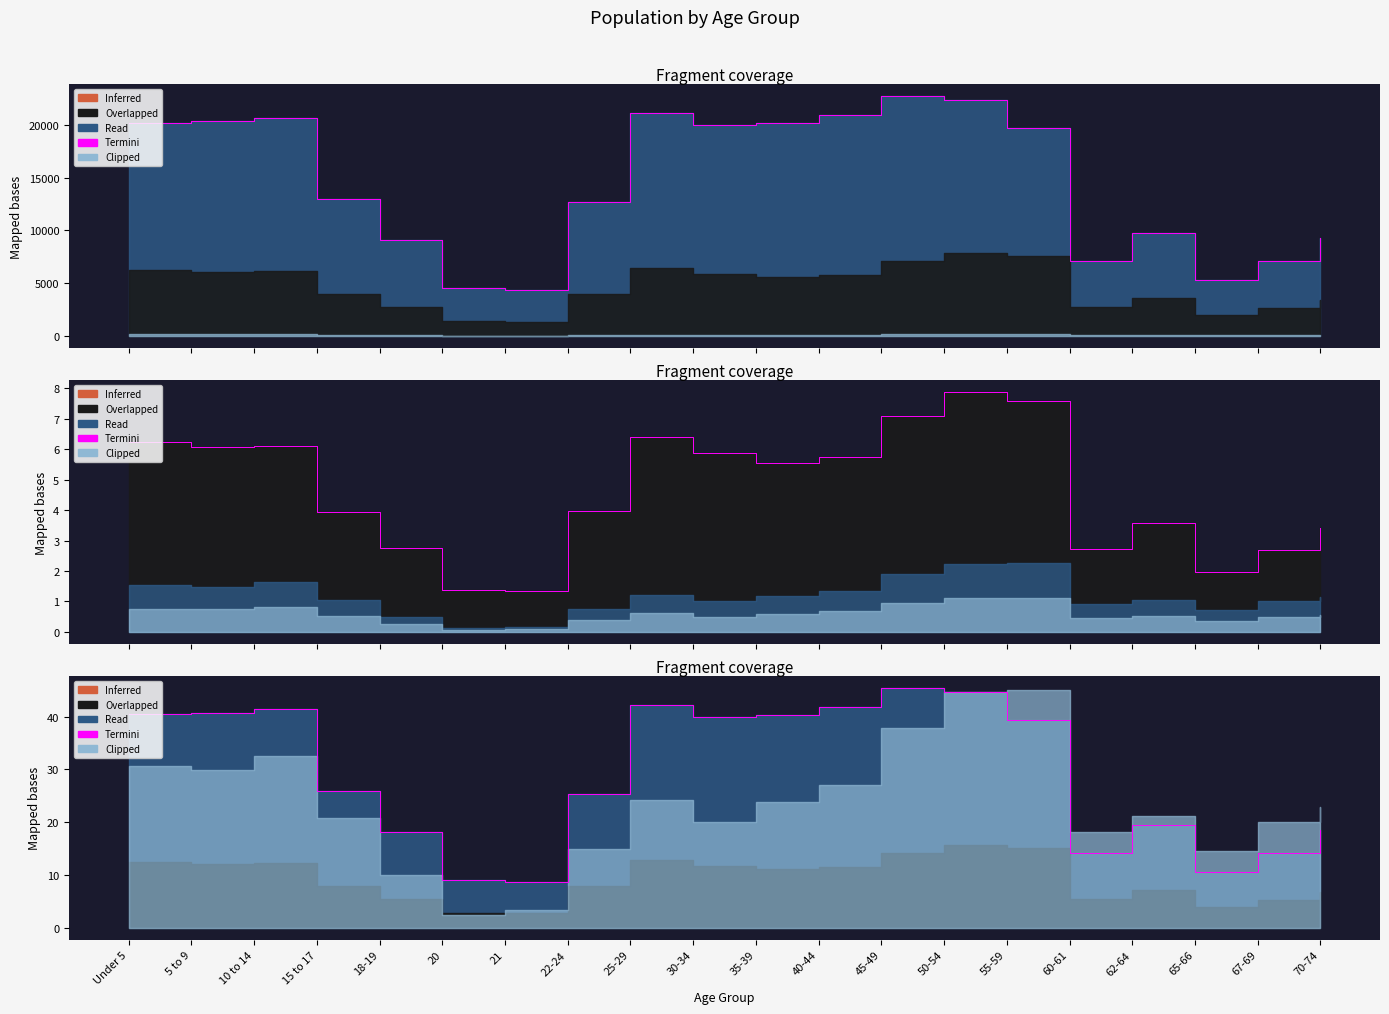

At which category does the chart reach its peak across all series?

45-49